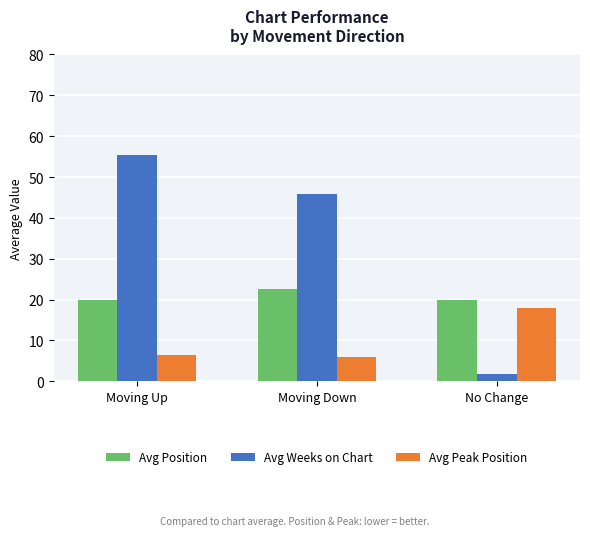

The Avg Peak Position series shows 11.1 at No Change. True or false?

False